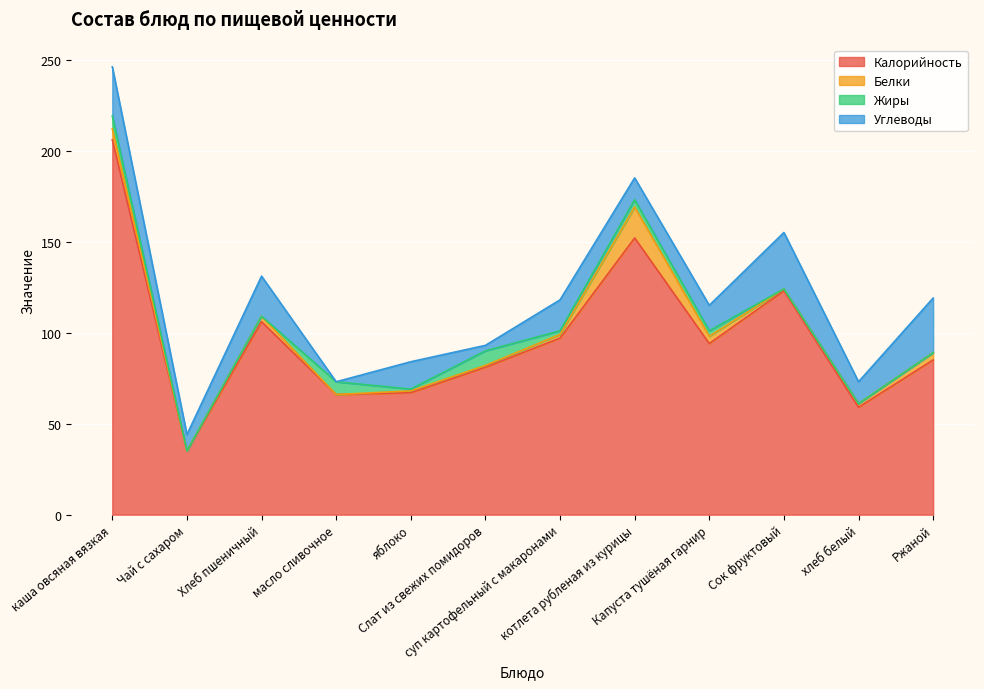

True or false: Углеводы has a value of 12 at хлеб белый.

True